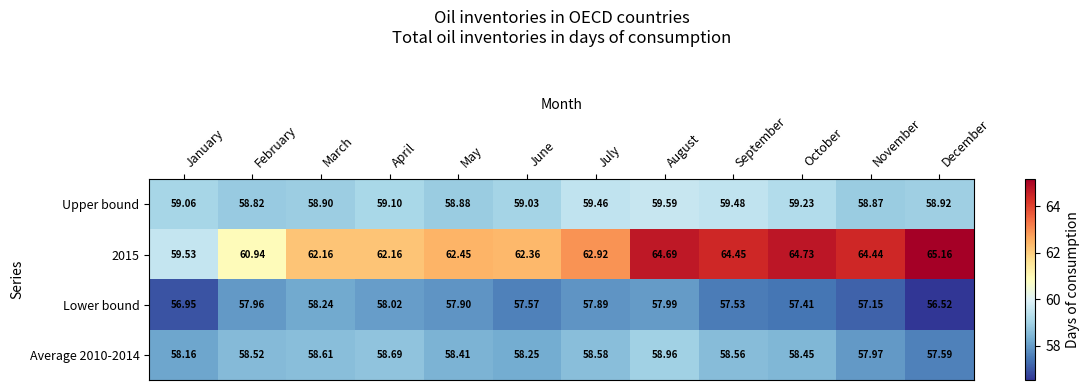

List the labels in order of Upper bound value, largest first.

August, September, July, October, April, January, June, December, March, May, November, February